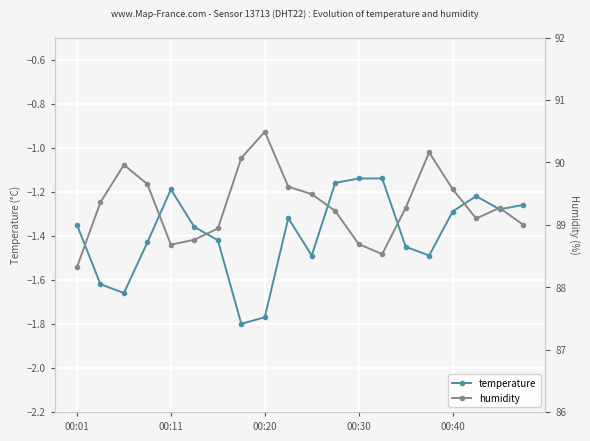

Which series has the largest total across all categories?

humidity